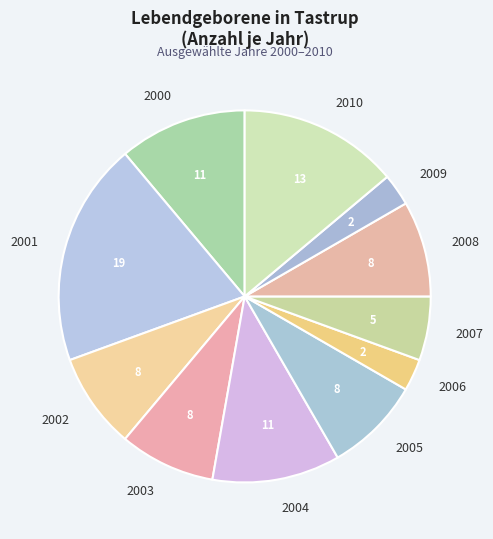

What is the ratio of the value at 2004 to the value at 2001?

0.6